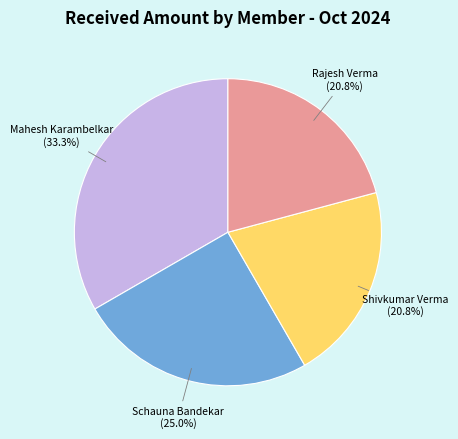

Is there any slice that represents more than half of the pie?

No